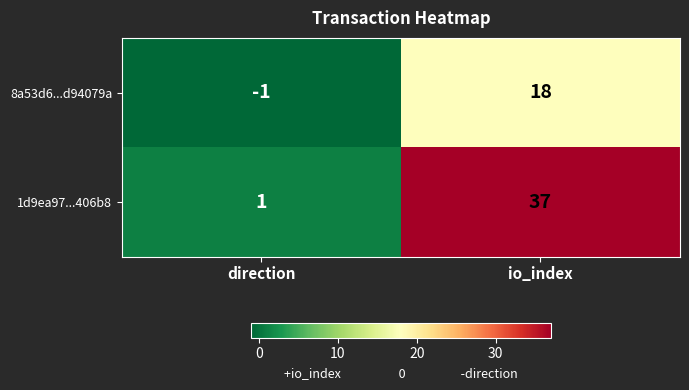

How many categories are shown in the chart?

2